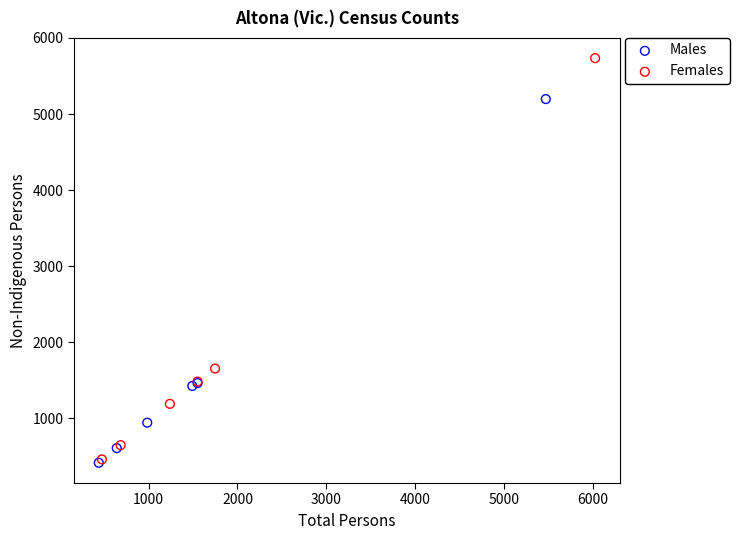

Which series has the largest Y range (max minus min)?

Females